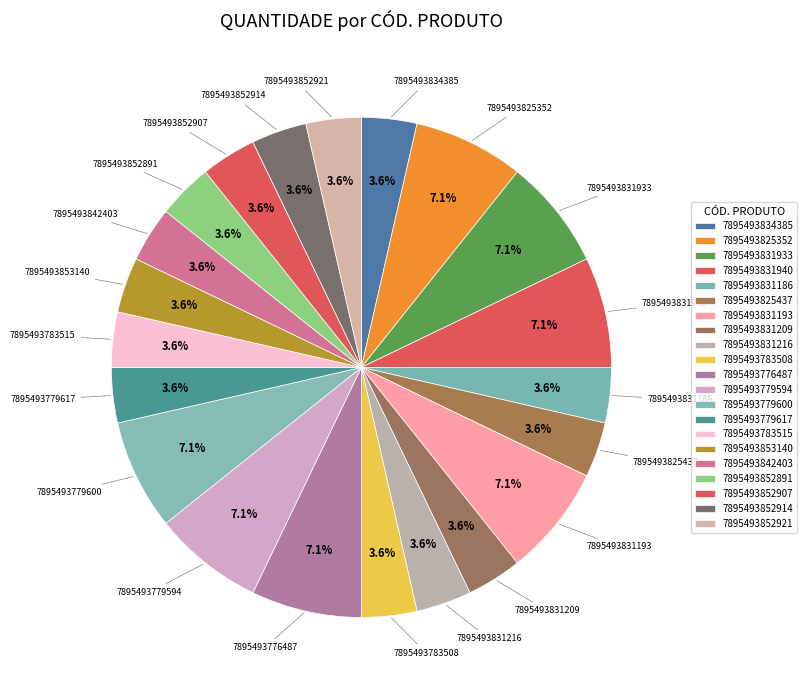

True or false: 7895493779594 accounts for 7% of the total.

True